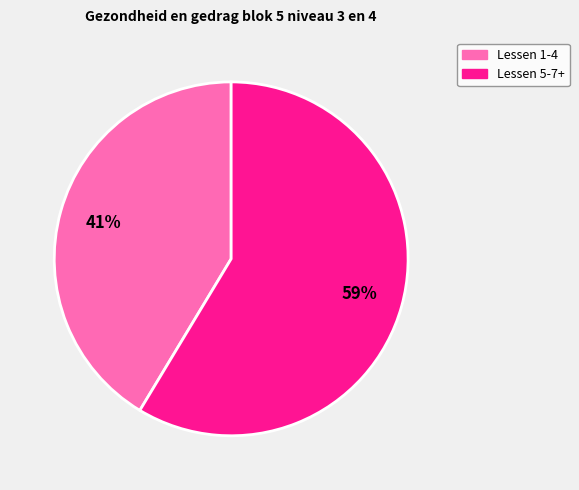

Is there a majority slice in this chart?

Yes